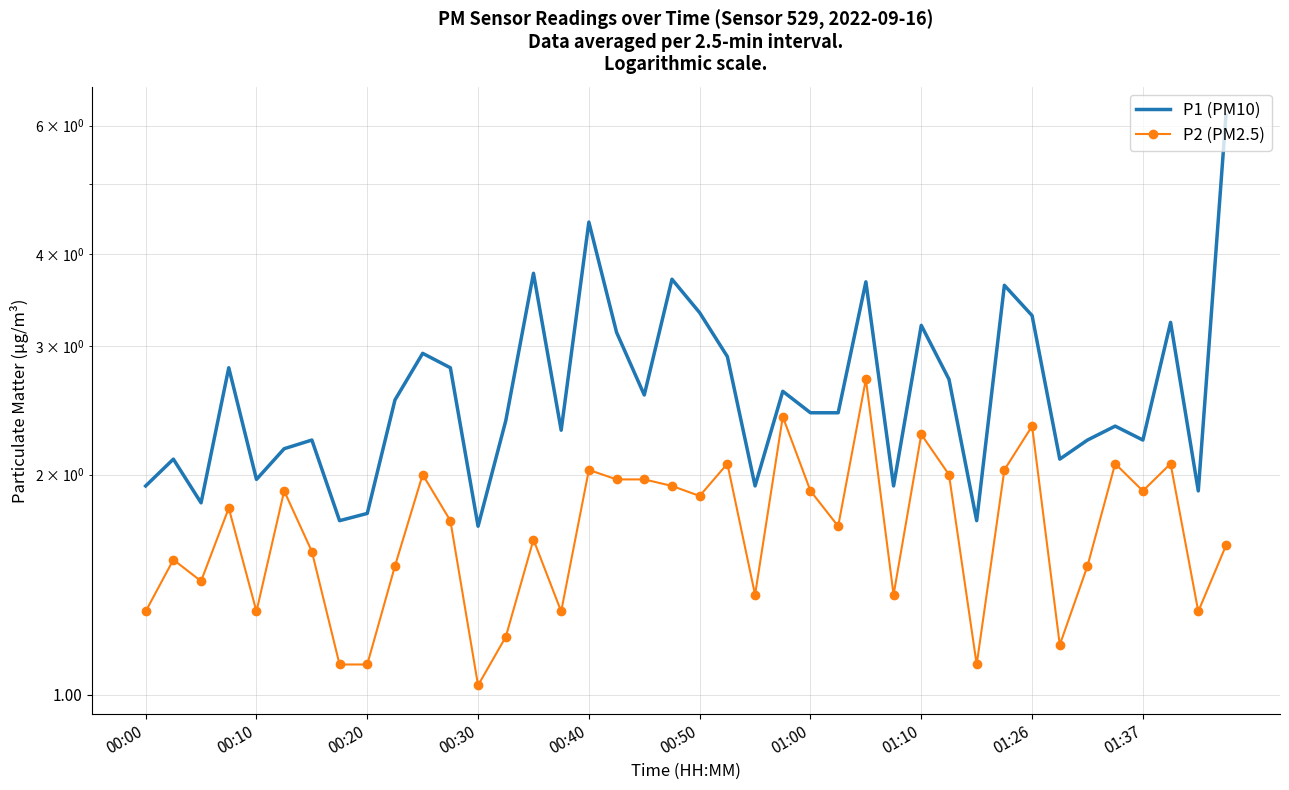

In P2 (PM2.5), how many points are lower than both neighbors (excluding endpoints)?

12